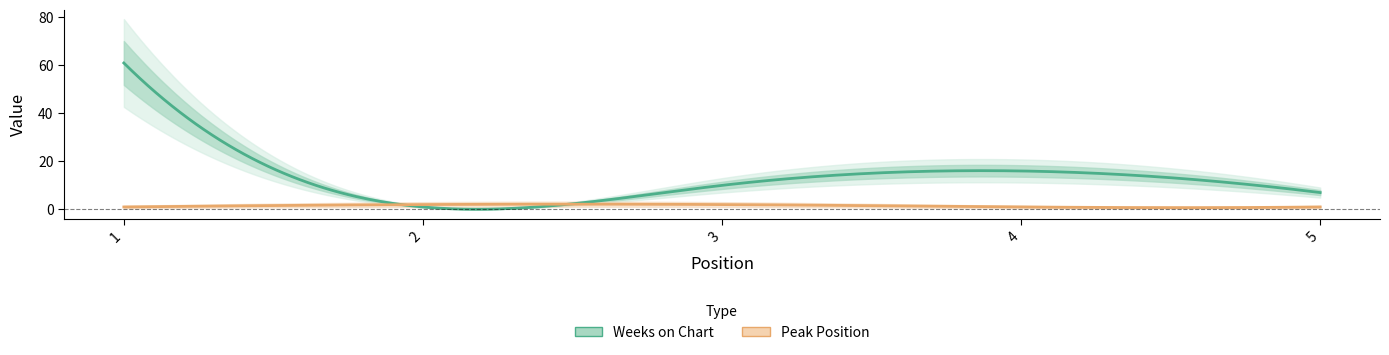

The value of Weeks on Chart at 3 is 13. True or false?

False